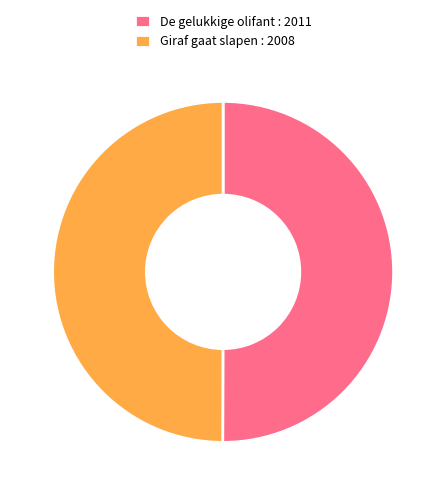

The De gelukkige olifant slice represents 50% of the pie. True or false?

True